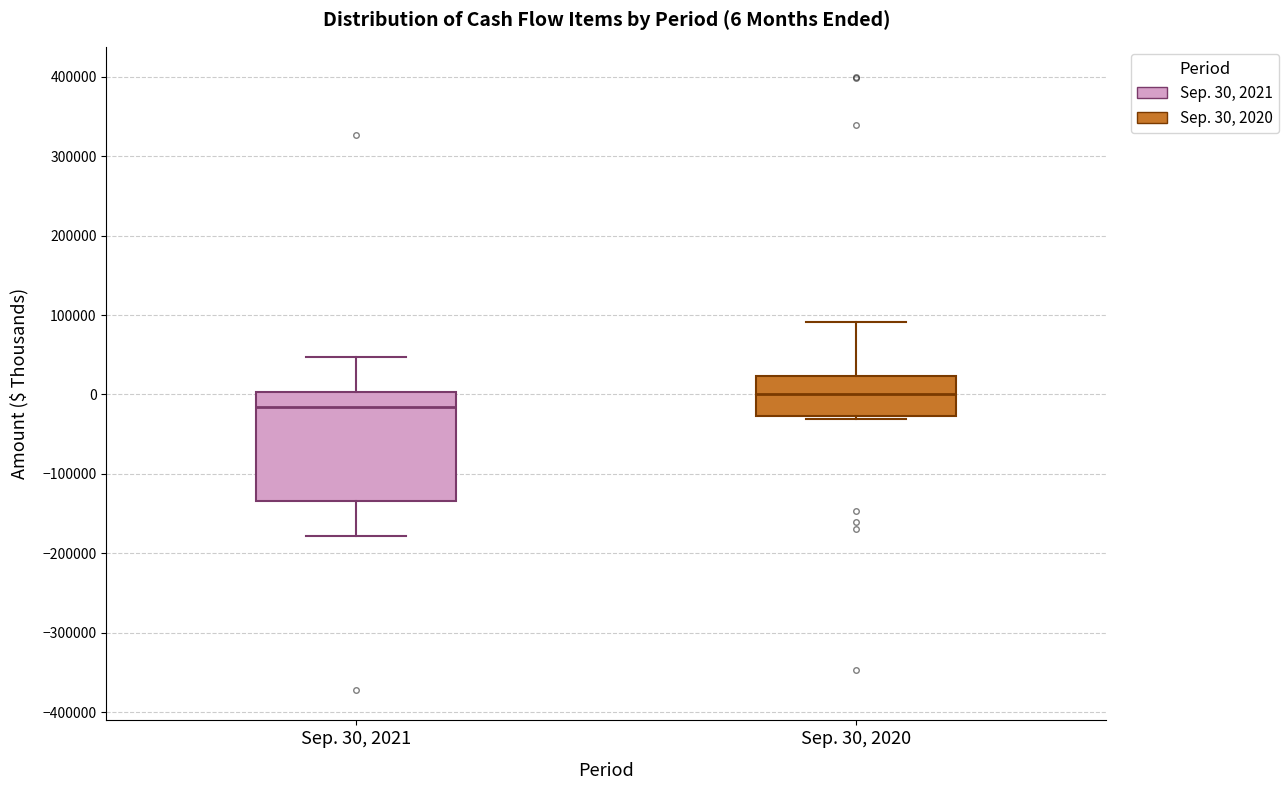

Which box is the tallest, from its lower edge to its upper edge?

Sep. 30, 2021